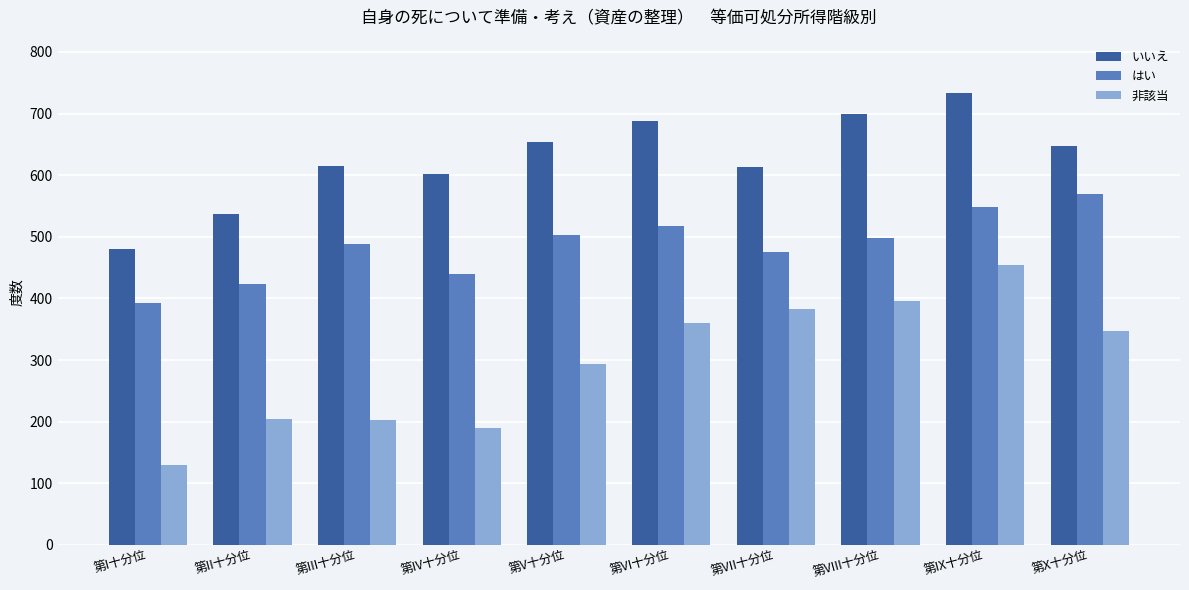

Which category has the highest value in the はい series?

第X十分位